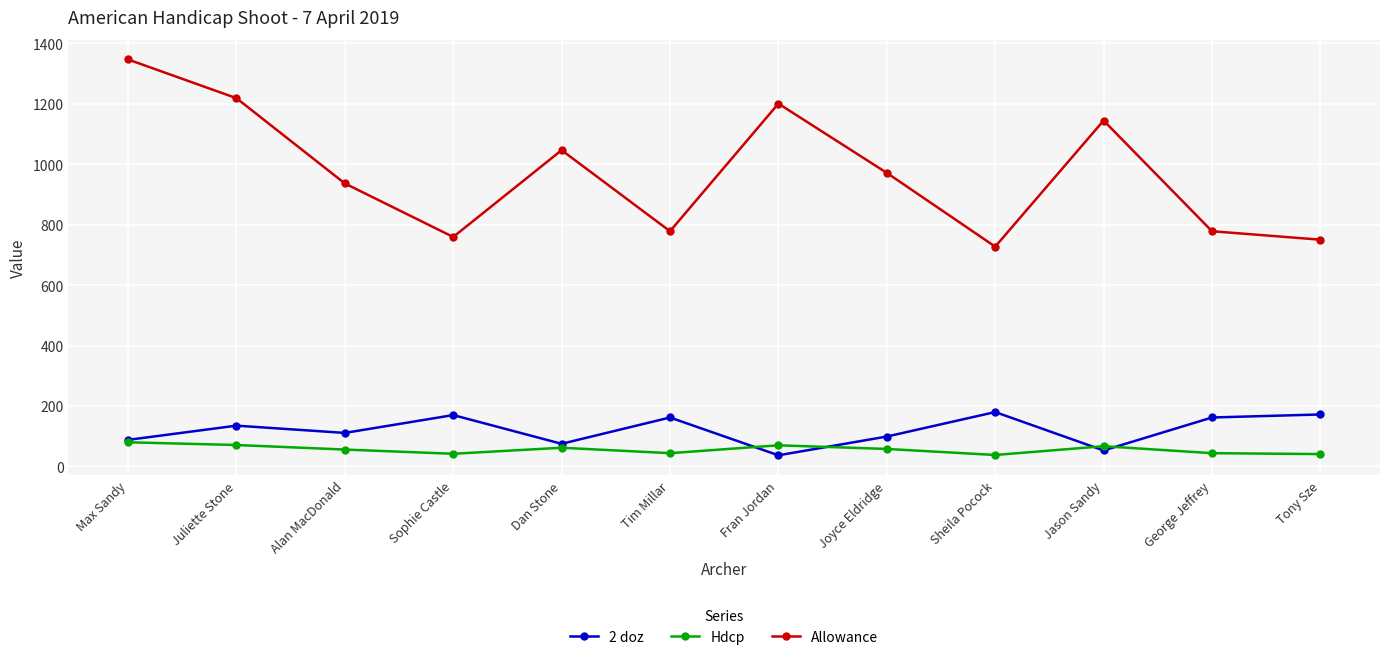

True or false: Allowance has a value of 1683 at Jason Sandy.

False